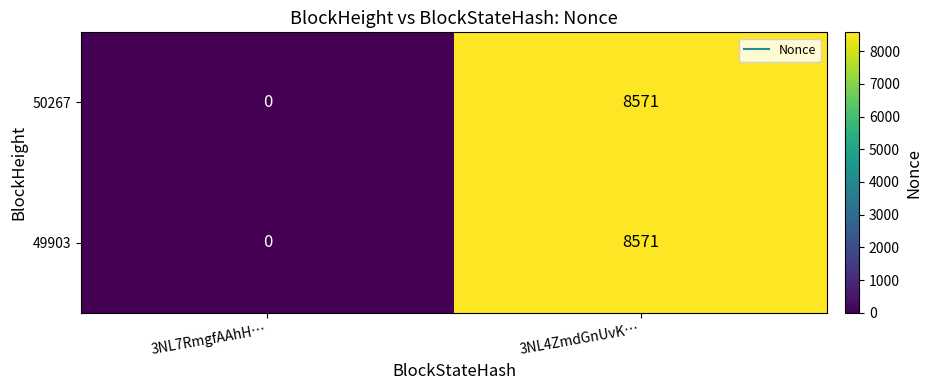

Where is 49903 nearest to the value 4285?

3NL7RmgfAAhH…